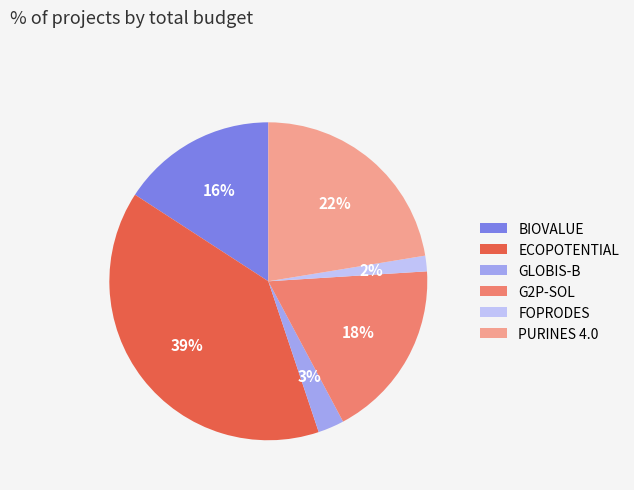

Do G2P-SOL and FOPRODES together represent more than half of the pie?

No